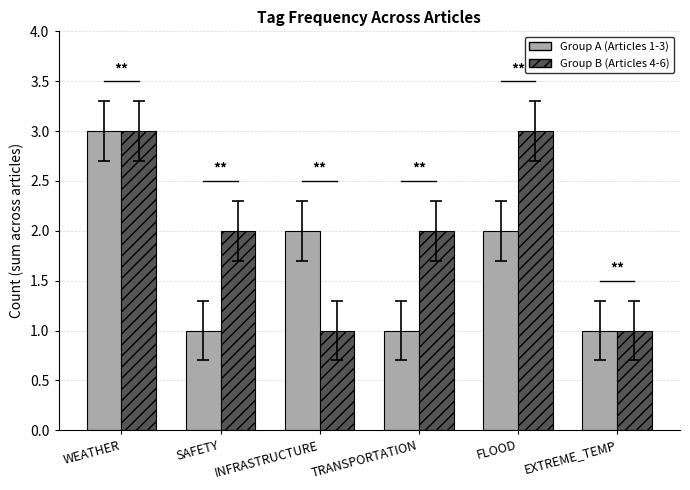

Count the Group A (Articles 1-3) values in the range 1 to 2.

5